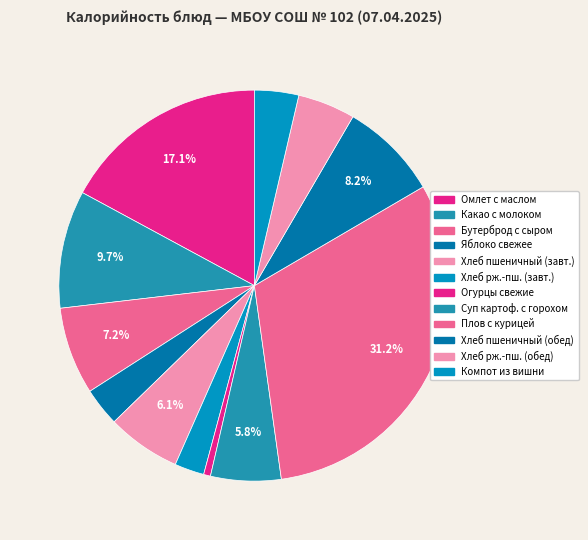

How many slices are in this pie chart?

12